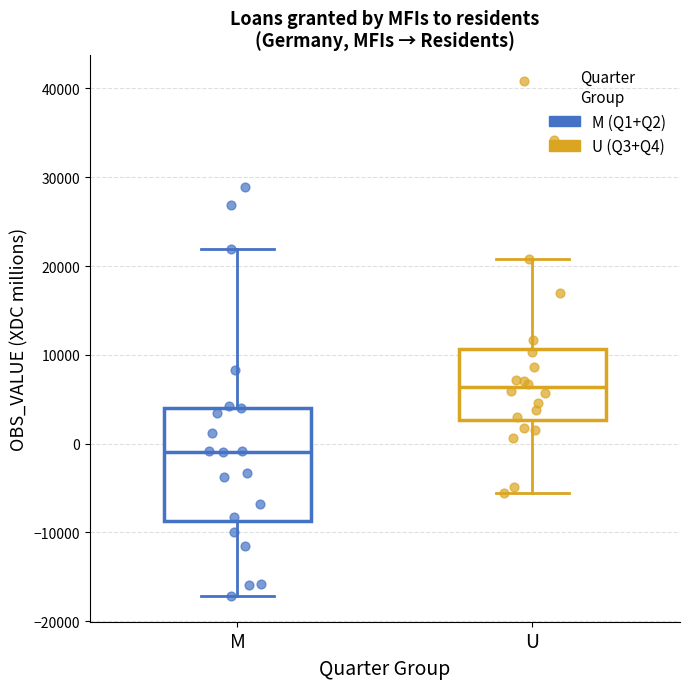

Which box has the lowest median line?

M